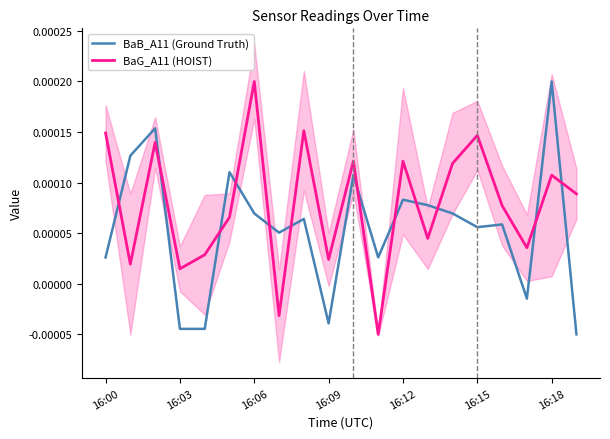

How many positive values does the BaB_A11 (Ground Truth) series have?

15